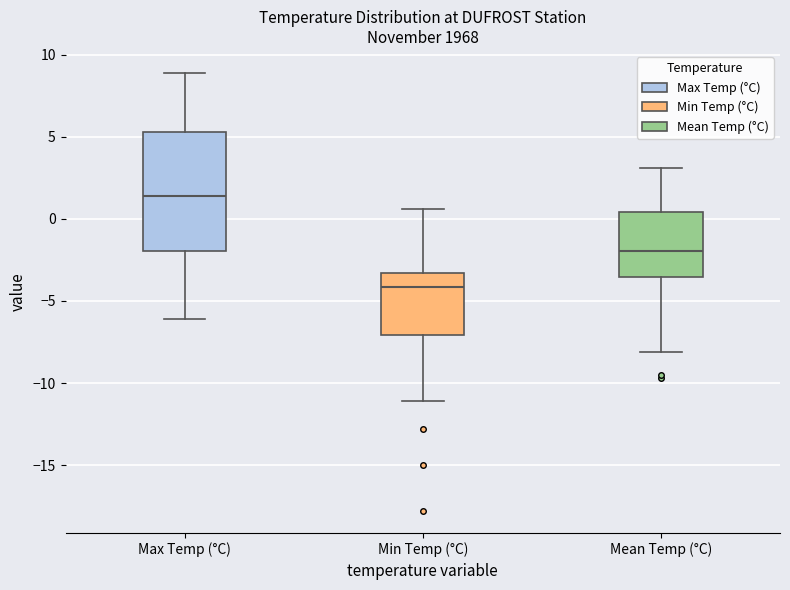

Which box is the tallest, from its lower edge to its upper edge?

Max Temp (°C)